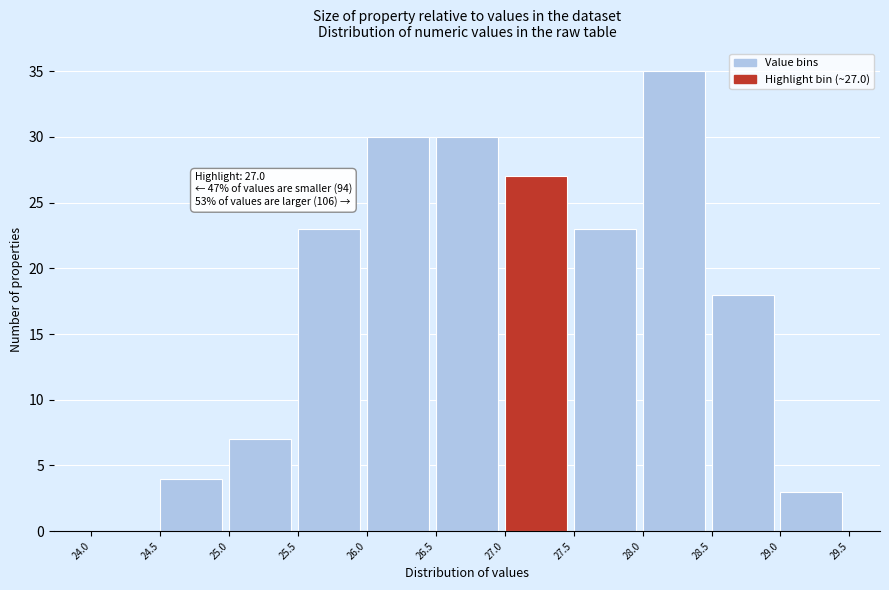

Which range on the x-axis has the tallest bar?

28.0 to 28.5